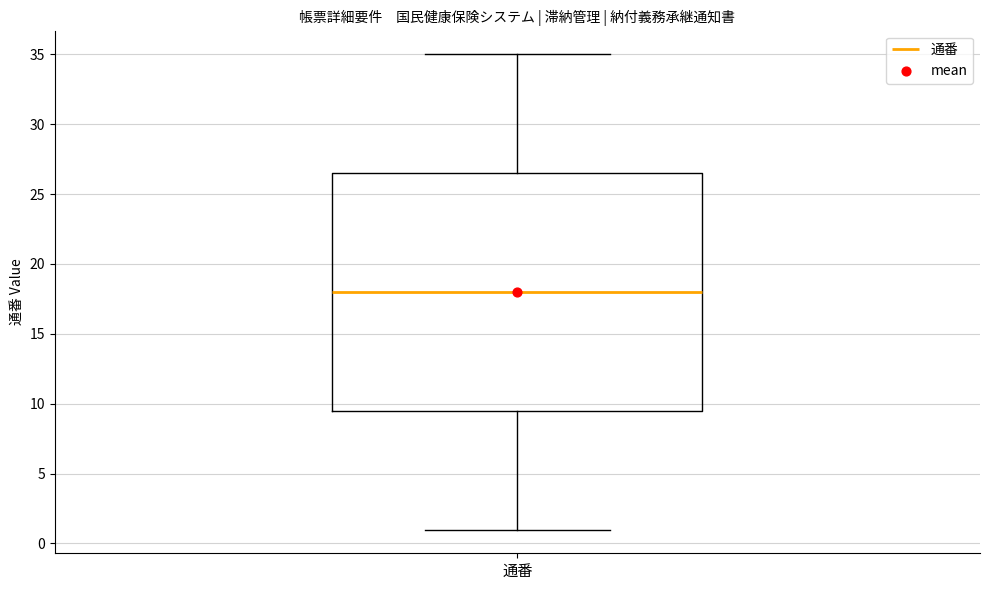

Read this box plot against the y-axis: the position of the median line, the range covered by the box, and the ends of both whiskers. The values are not printed on the chart, so give them approximately, as read against the axis.

median 18.0, box 9.5 to 26.5, whiskers 1.0 to 35.0